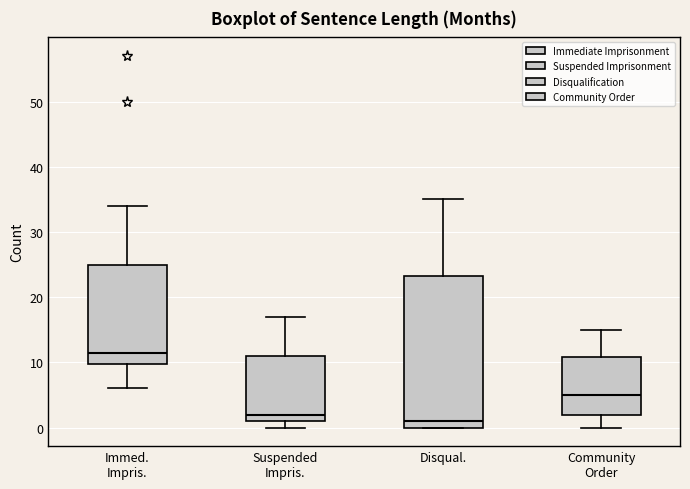

Reading left to right, read every box against the y-axis: the position of its median line, the range the box covers, and the ends of its whiskers. The values are not printed on the chart, so give them approximately, as read against the axis.

Immed. Impris.: median 12, box 10 to 25, whiskers 6 to 34
Suspended Impris.: median 2, box 1 to 11, whiskers 0 to 17
Disqual.: median 1, box 0 to 23, whiskers 0 to 35
Community Order: median 5, box 2 to 11, whiskers 0 to 15